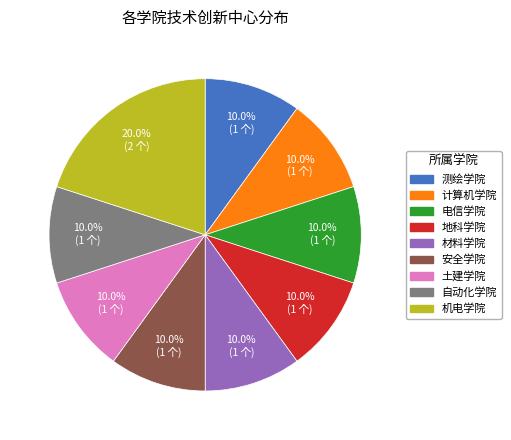

Is 安全学院 the majority of the pie?

No